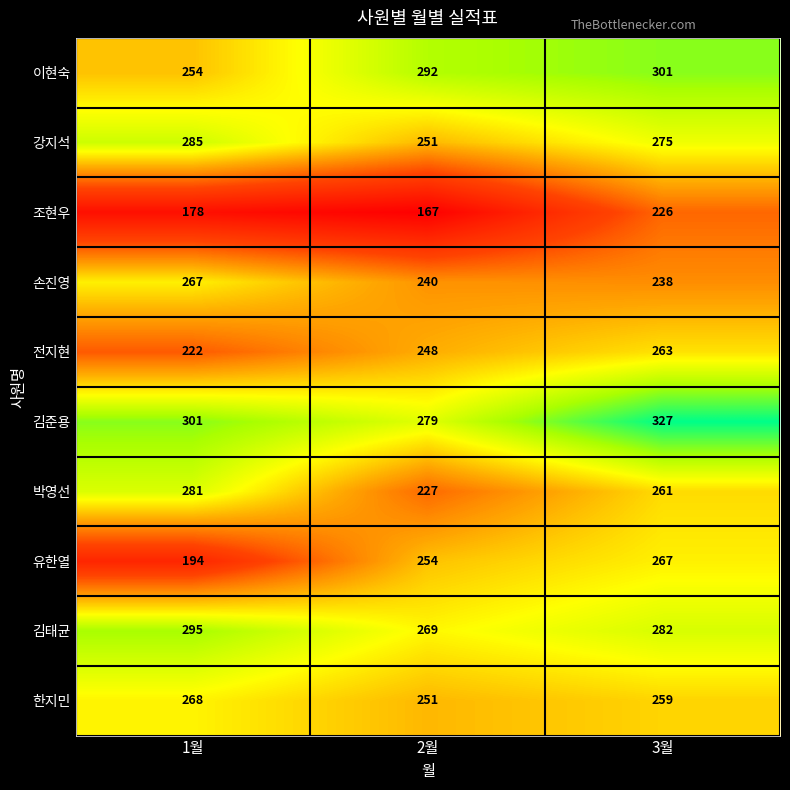

What is the sum of all 강지석 values?

811